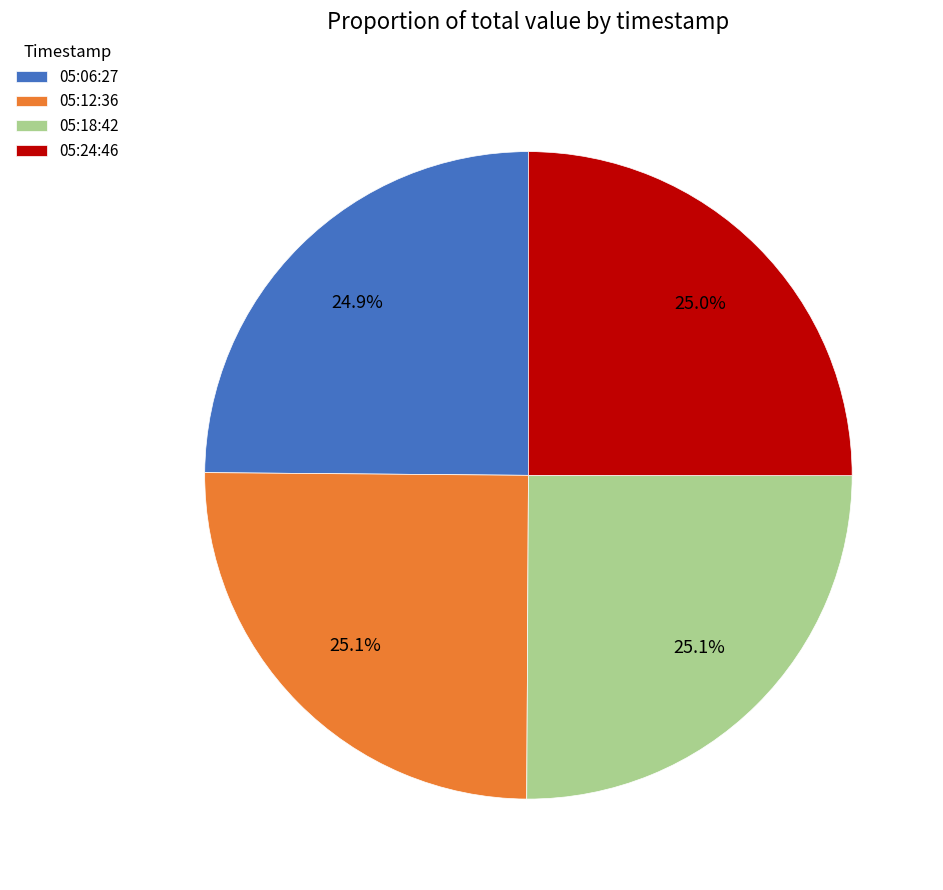

What is the ratio of the value at 05:06:27 to the value at 05:18:42?

1.0